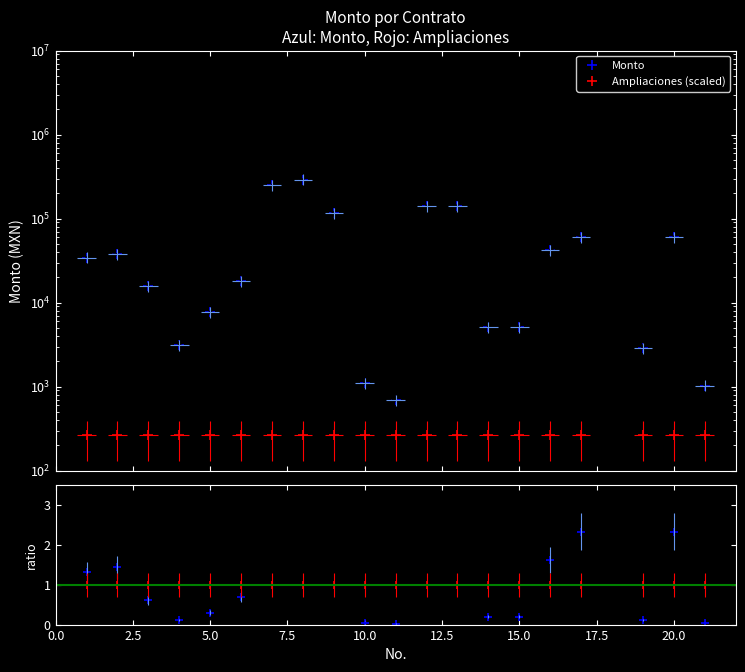

Is this an area chart (filled region under the line)?

No